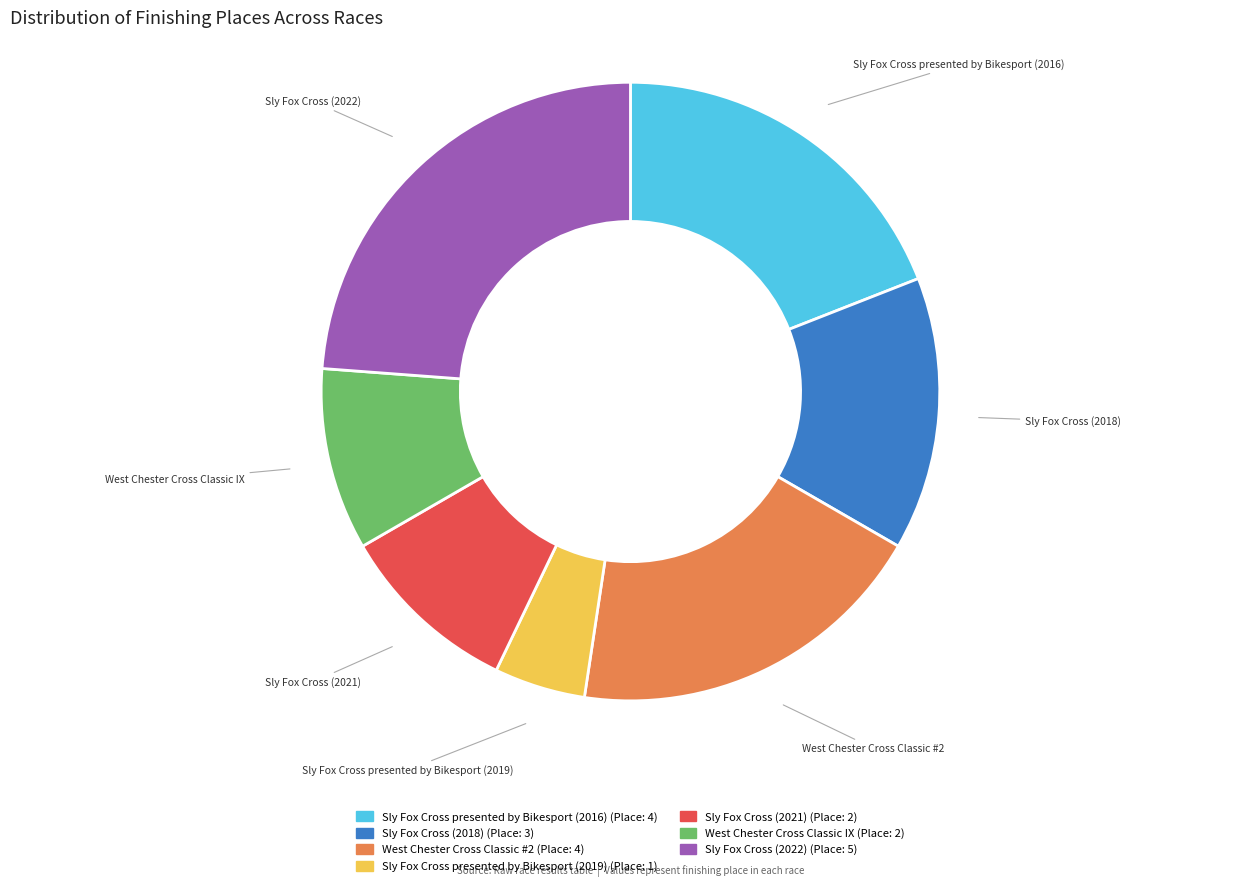

Is the sum of Sly Fox Cross presented by Bikesport (2019) and Sly Fox Cross presented by Bikesport (2016) greater than half?

No